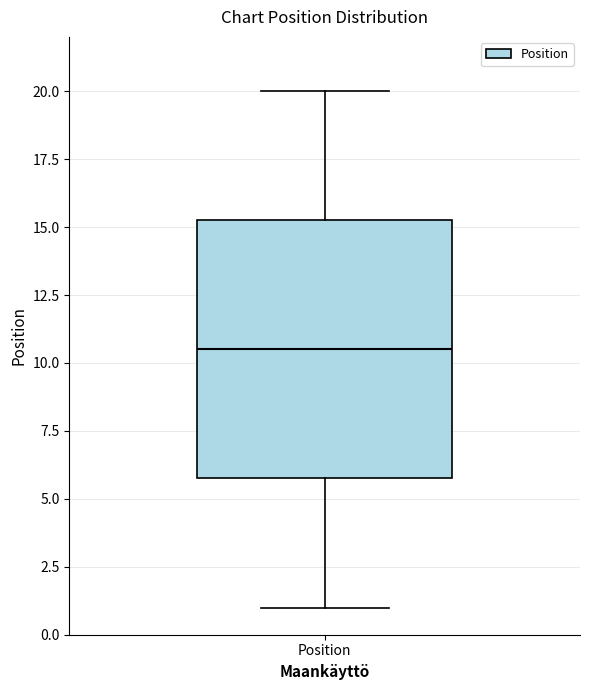

Transcribe this box plot: give where the median line is, the range the box spans, and where the two whiskers end, as read against the y-axis. The values are not printed on the chart, so give them approximately, as read against the axis.

median 10.5, box 6.0 to 15.5, whiskers 1.0 to 20.0